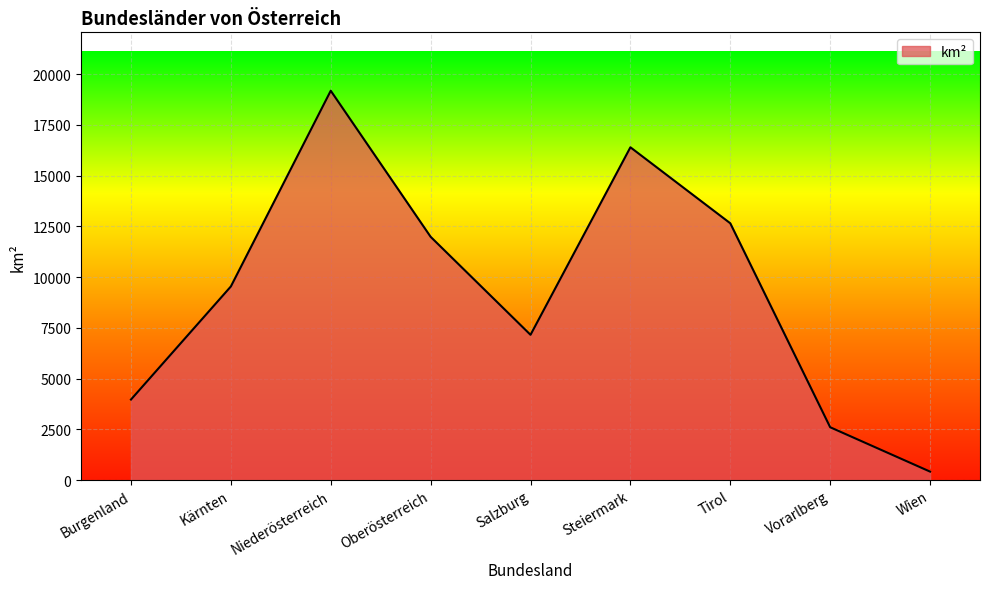

At which category does the data reach its first local valley?

Salzburg